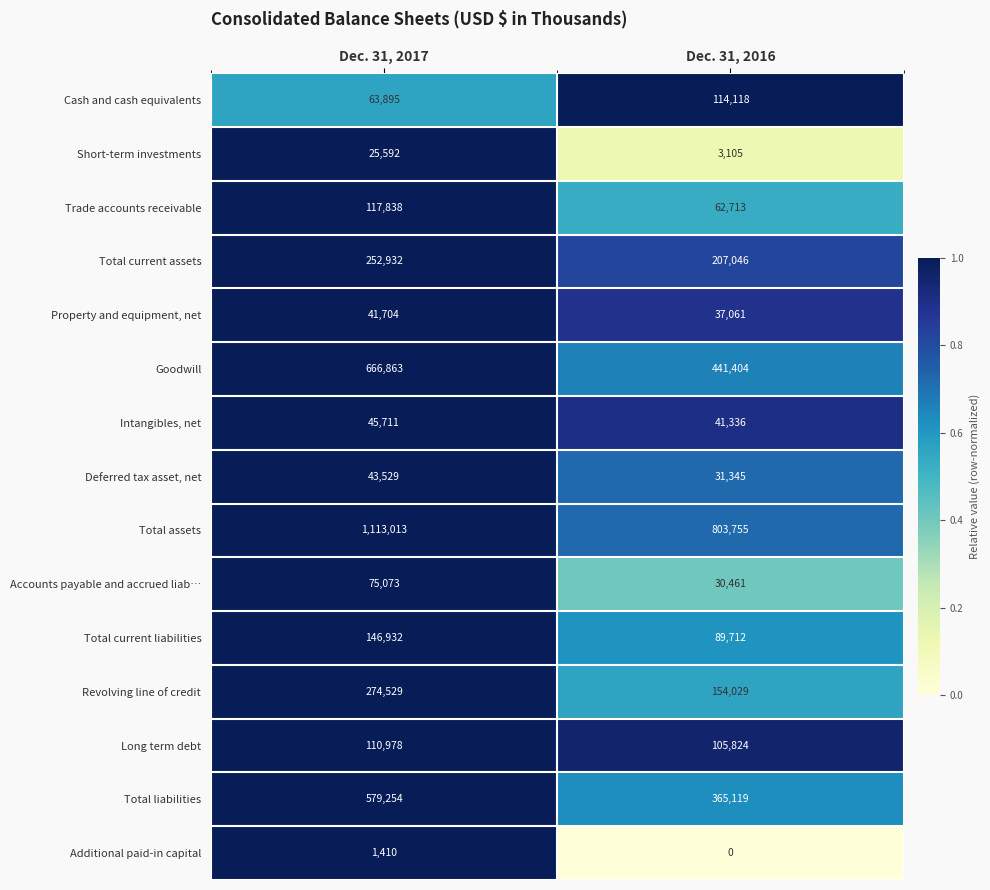

What value does the Goodwill series have at Dec. 31, 2017, to the nearest 50?

666850